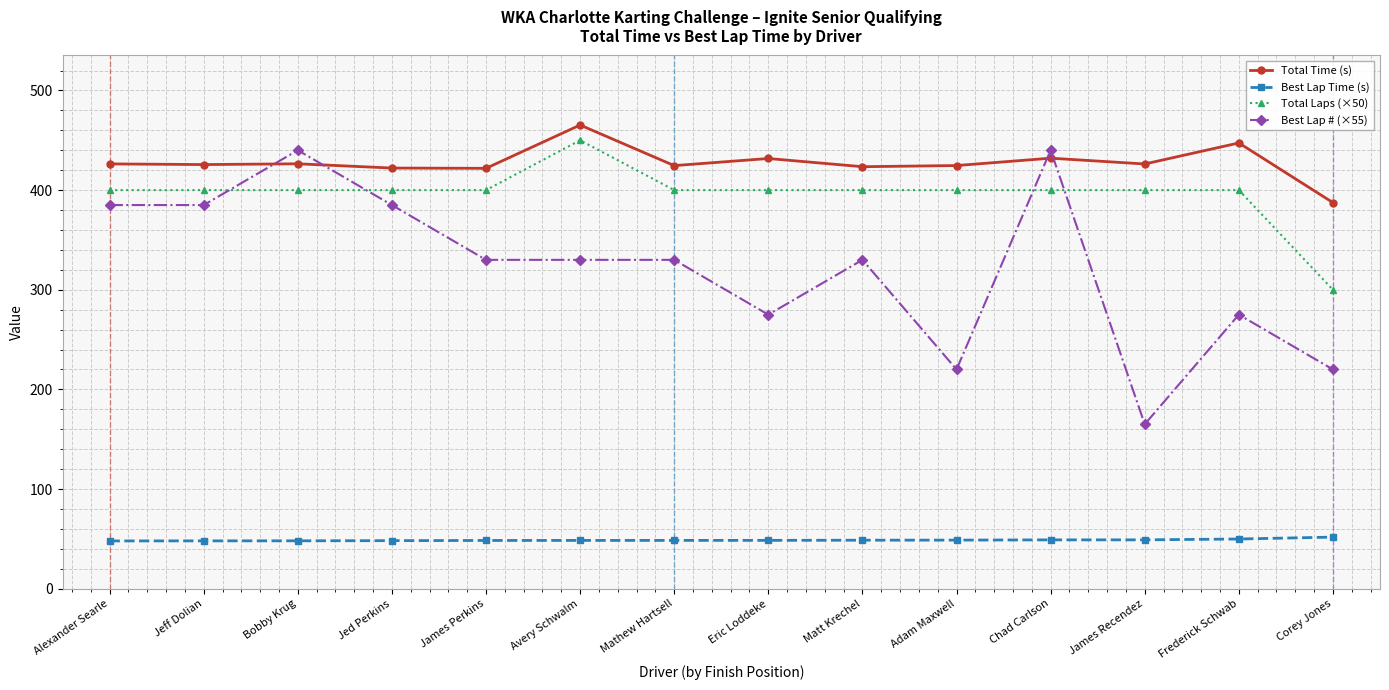

Where is the first local maximum for Best Lap # (×55)?

Bobby Krug